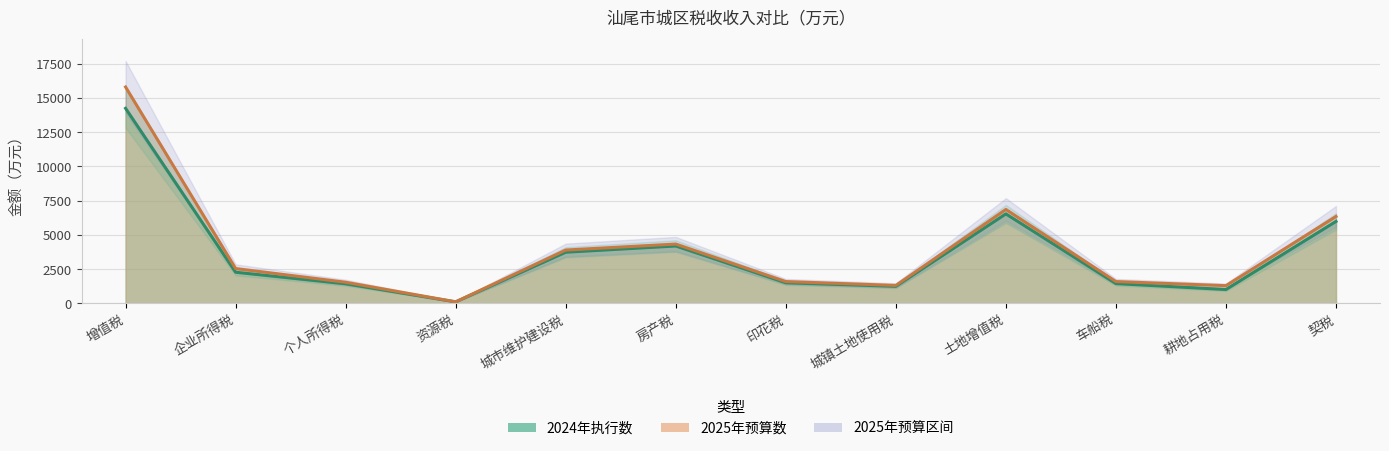

What is the minimum value shown in the chart?

118